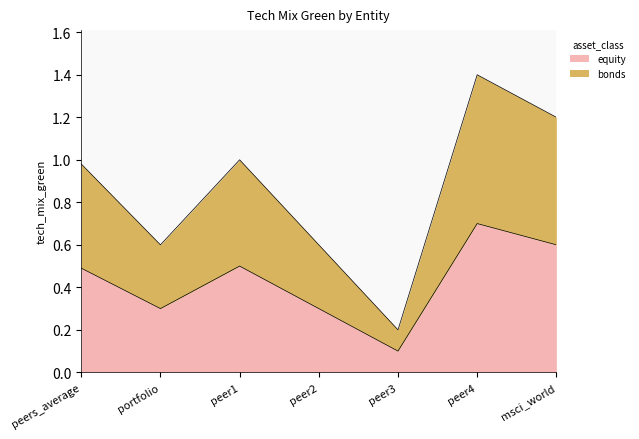

Reading right to left, list all the values displayed in this chart.

equity: msci_world=0.6	peer4=0.7	peer3=0.1	peer2=0.3	peer1=0.5	portfolio=0.3	peers_average=0.5
bonds: msci_world=1.2	peer4=1.4	peer3=0.2	peer2=0.6	peer1=1.0	portfolio=0.6	peers_average=1.0